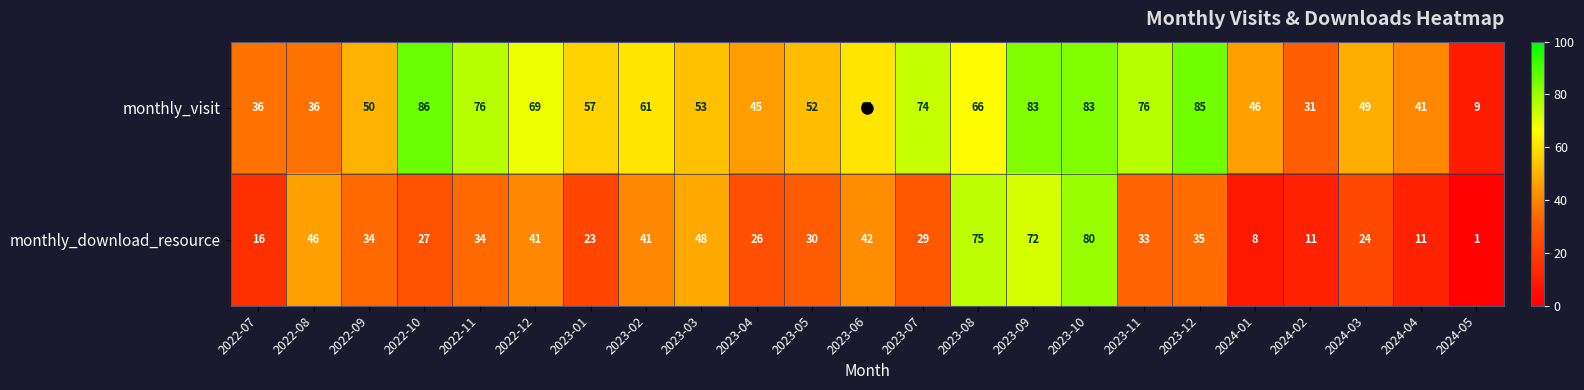

Which category has the highest value in the monthly_visit series?

2022-10